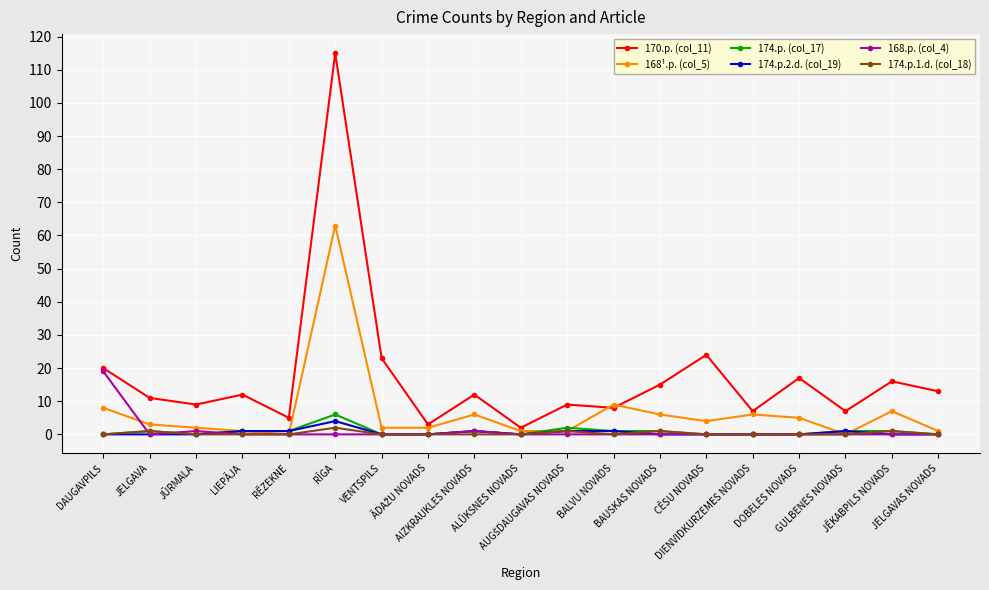

What is the maximum value shown in the chart?

115